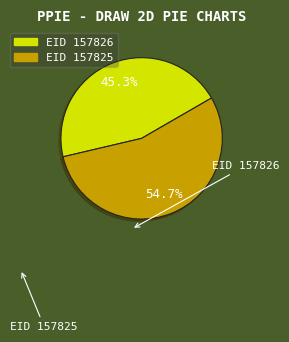

Which category has the smallest portion of the pie?

EID 157826